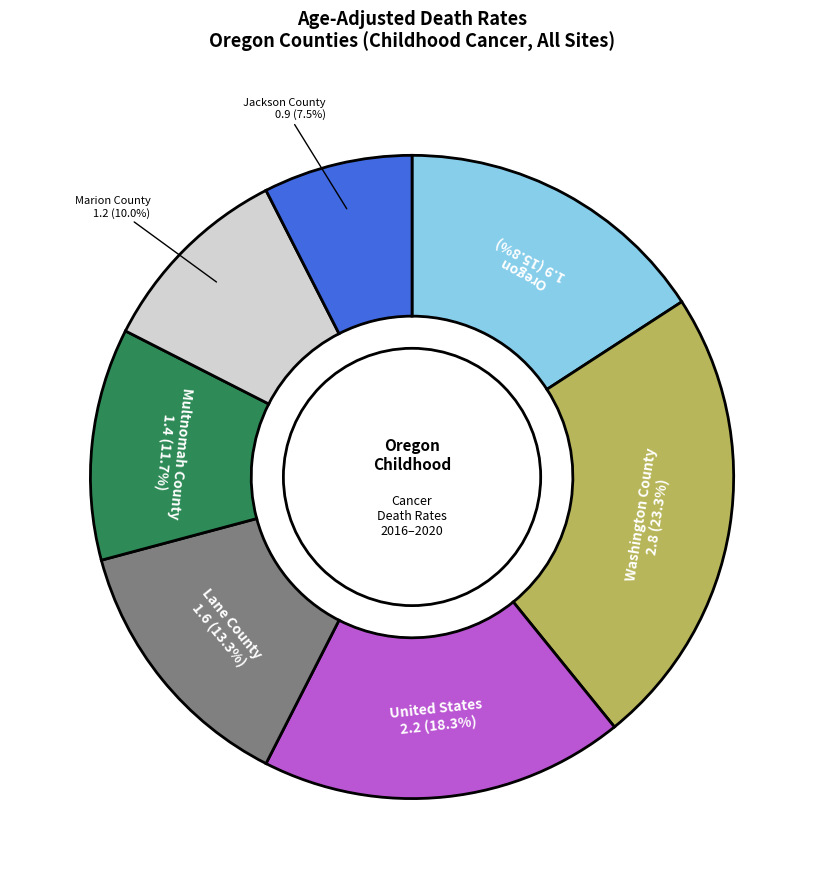

Is it true that United States is 24% of the pie?

False